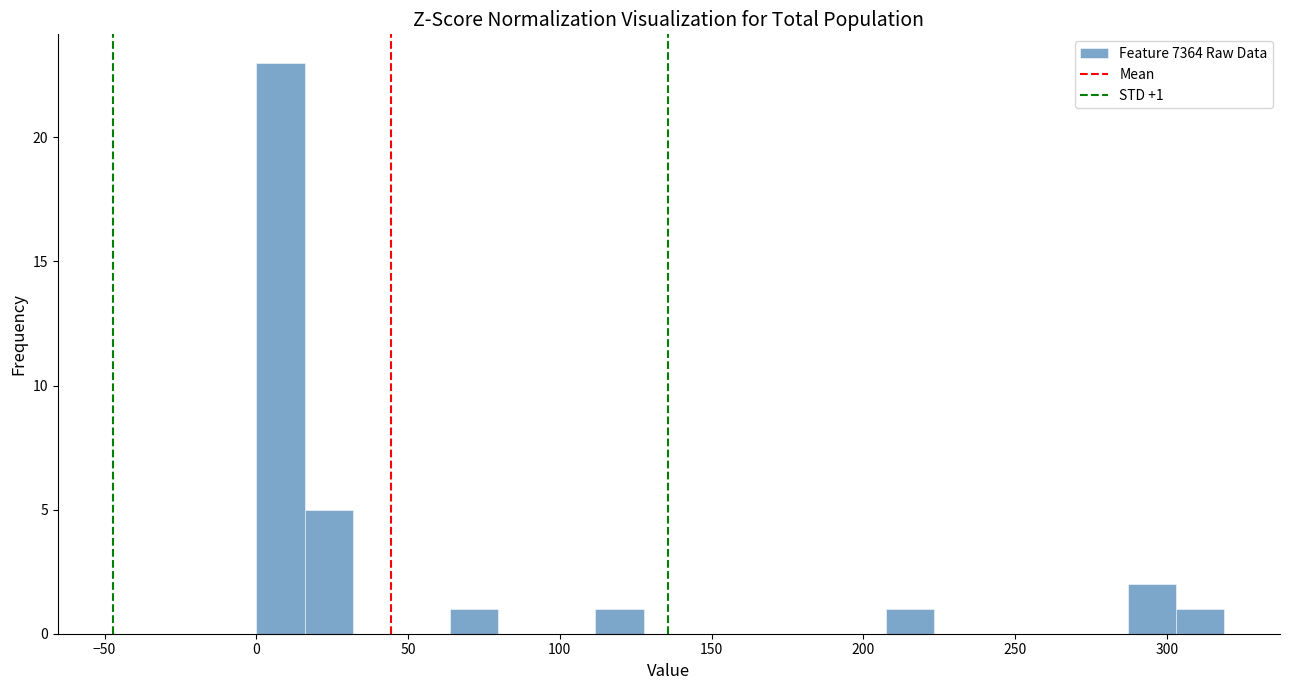

Around what value on the x-axis is the tallest bar? Give the approximate position of its centre, as read against the axis.

10